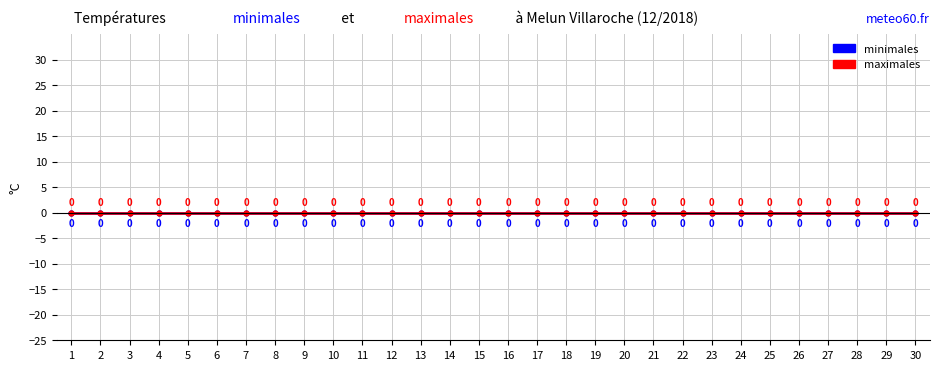

Between 19 and 10, which is larger?

19